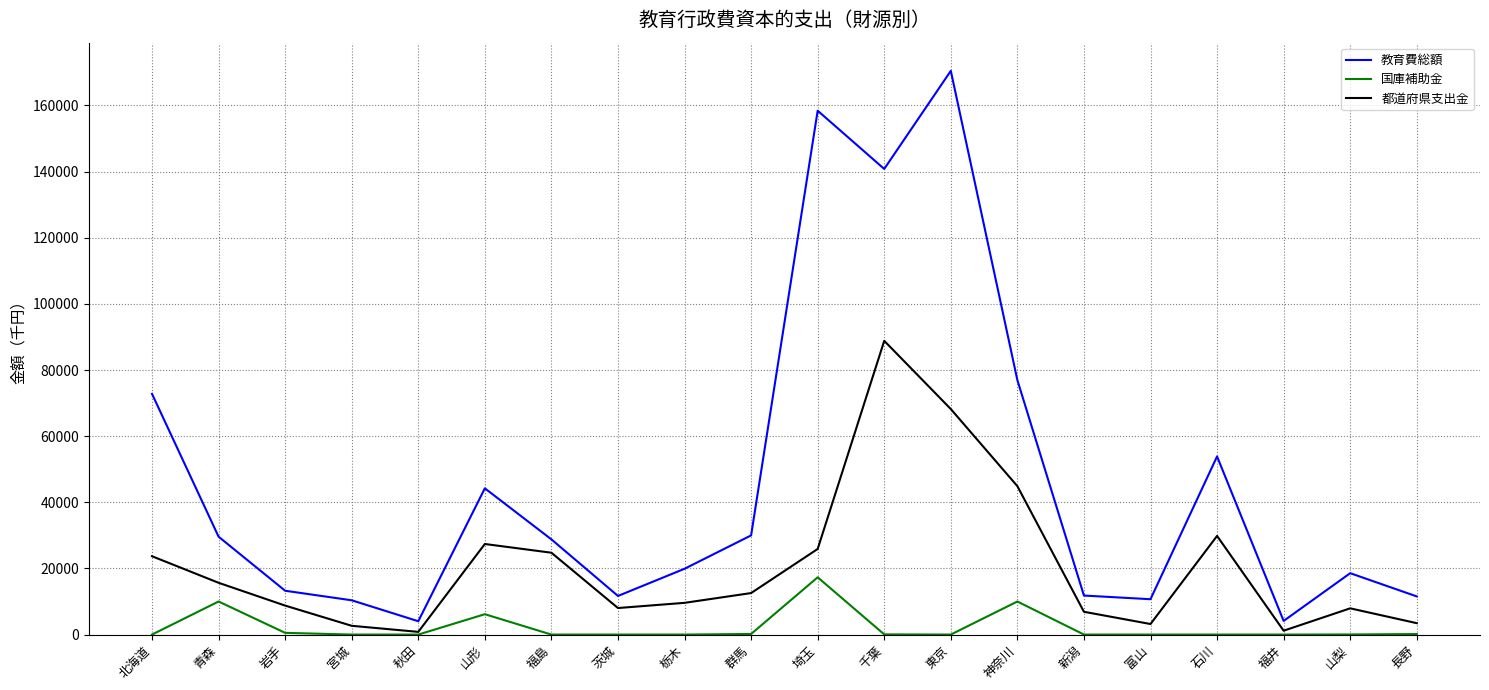

Does the chart display data point markers on the line(s)?

No